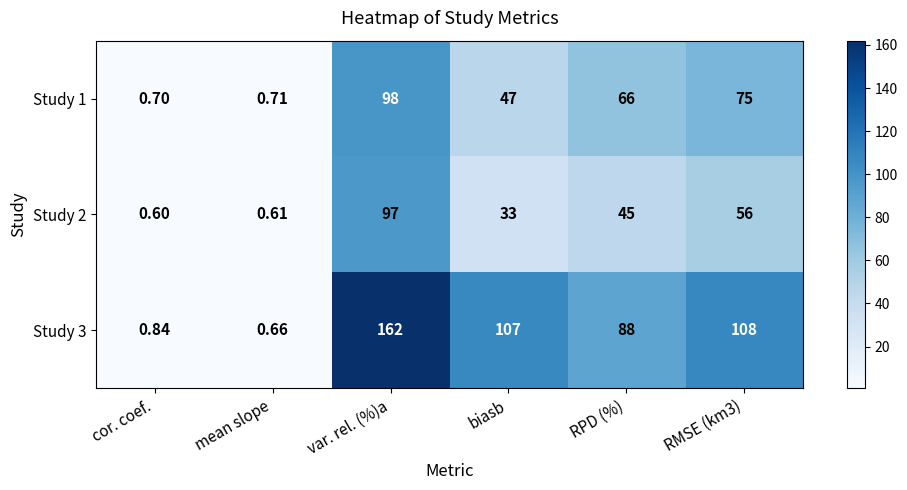

How many values in the Study 1 series are below 66?

3